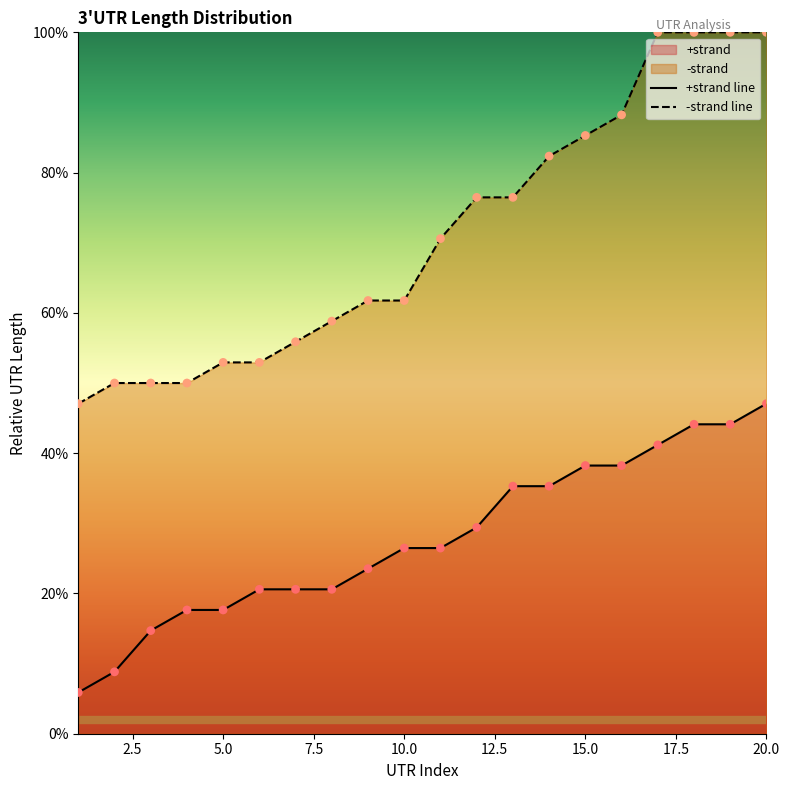

At how many categories does at least one series exceed 32?

20